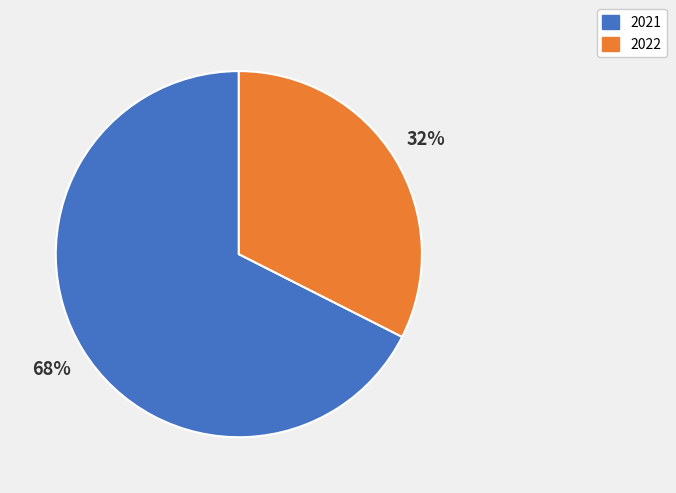

Does 2022 account for over 50% of the chart?

No